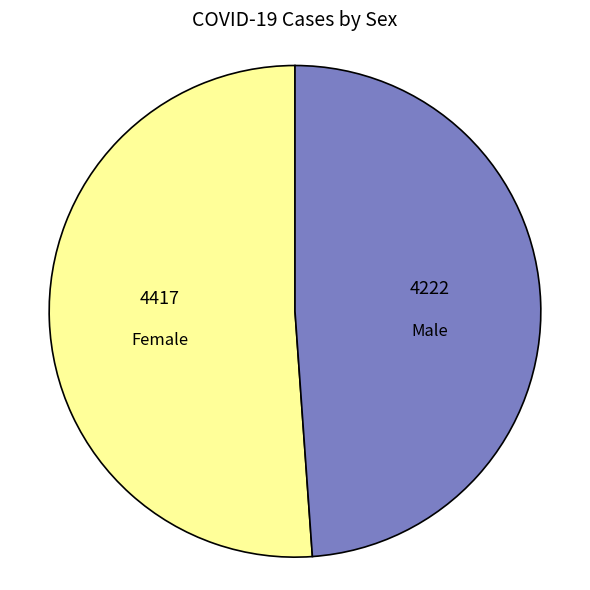

Which slice represents more than half of the pie?

Female